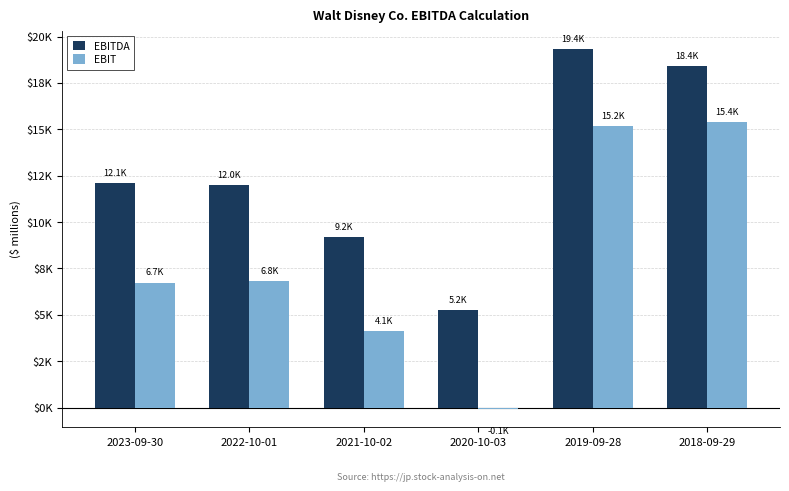

At which category is the sum across all series the highest?

2019-09-28